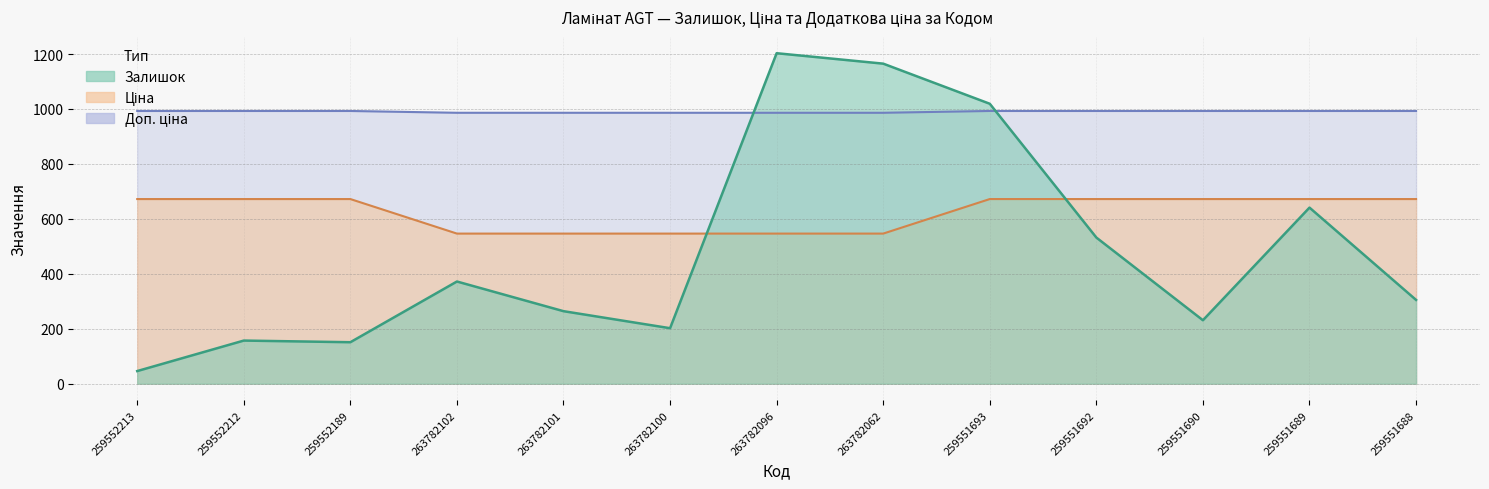

What is the minimum value shown in the chart?

46.0